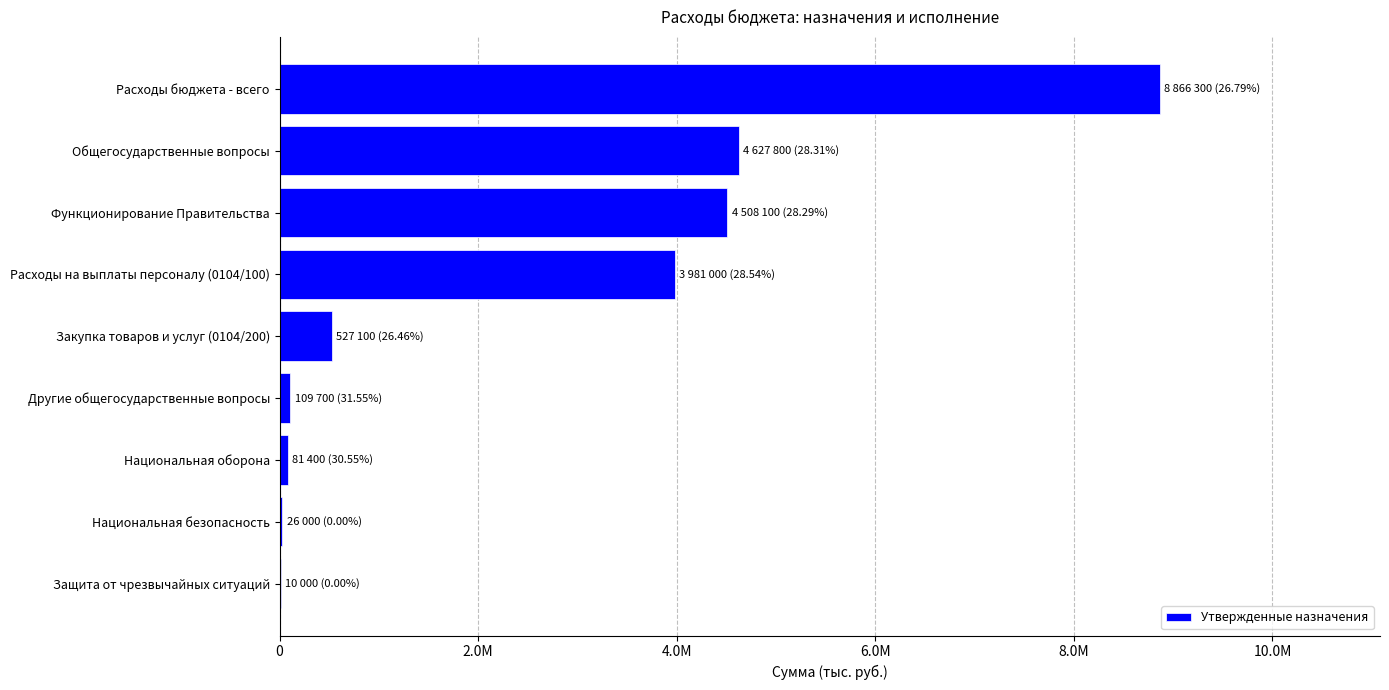

Are the bars grouped side by side (vs. stacked)?

No